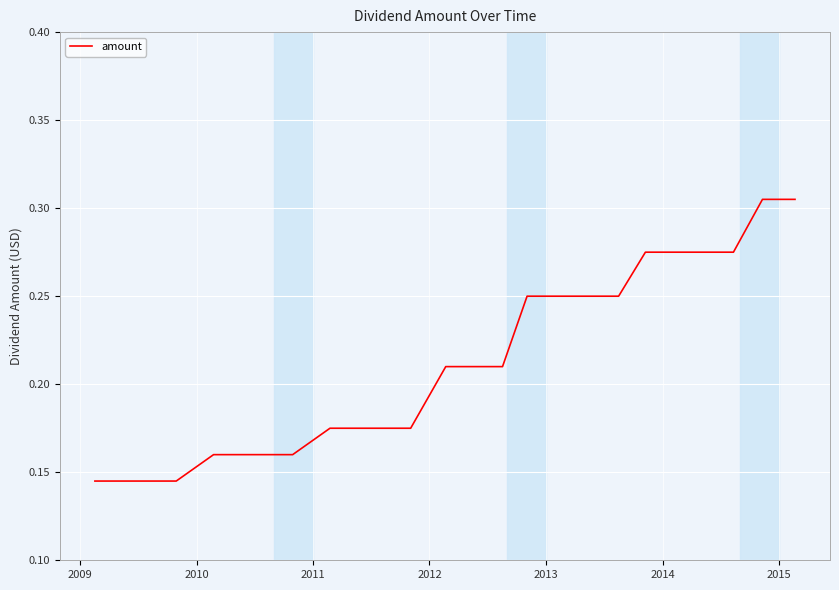

What is the smallest value displayed?

0.1